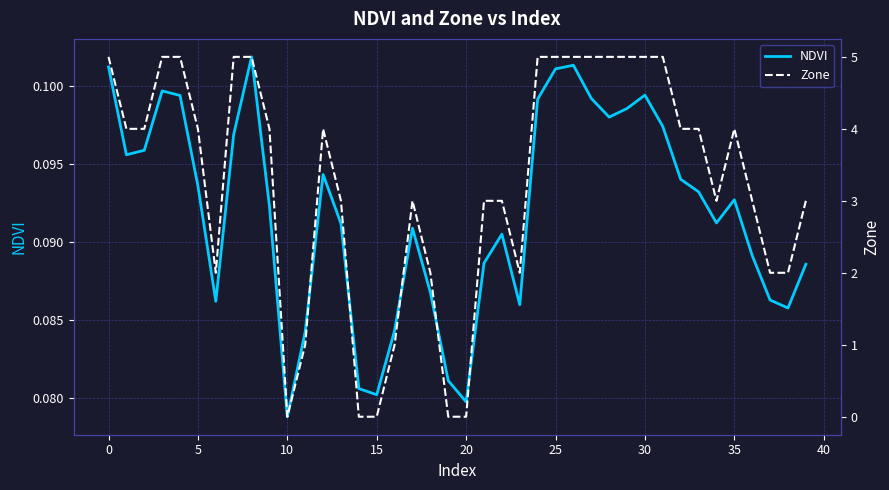

The NDVI series shows 0.0 at 5. True or false?

False